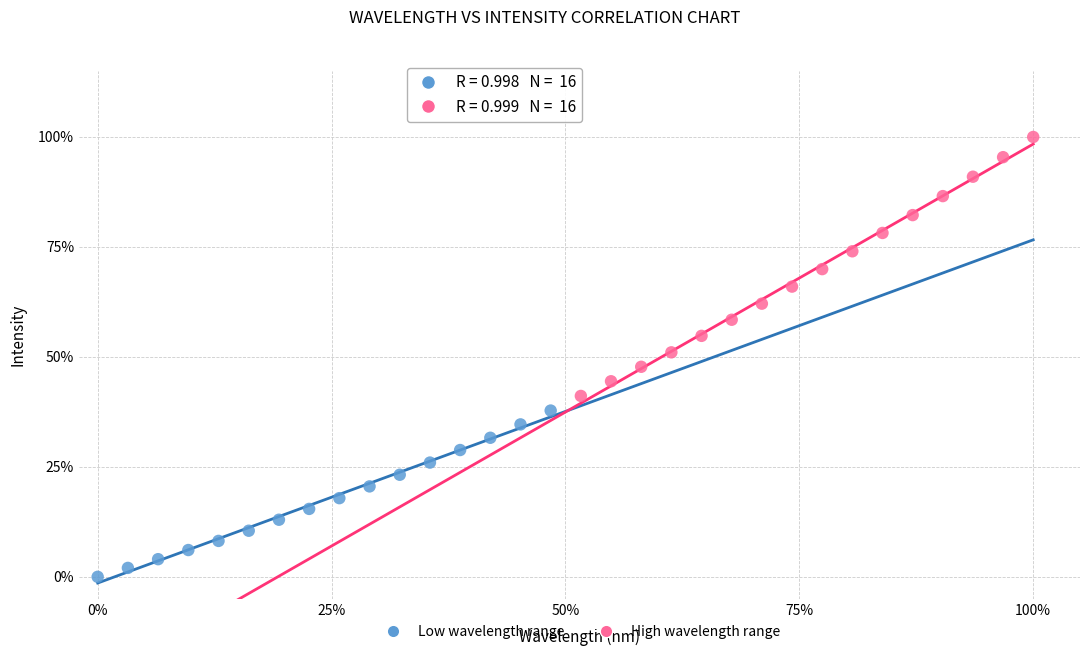

Which series contains the highest Y value?

High wavelength range